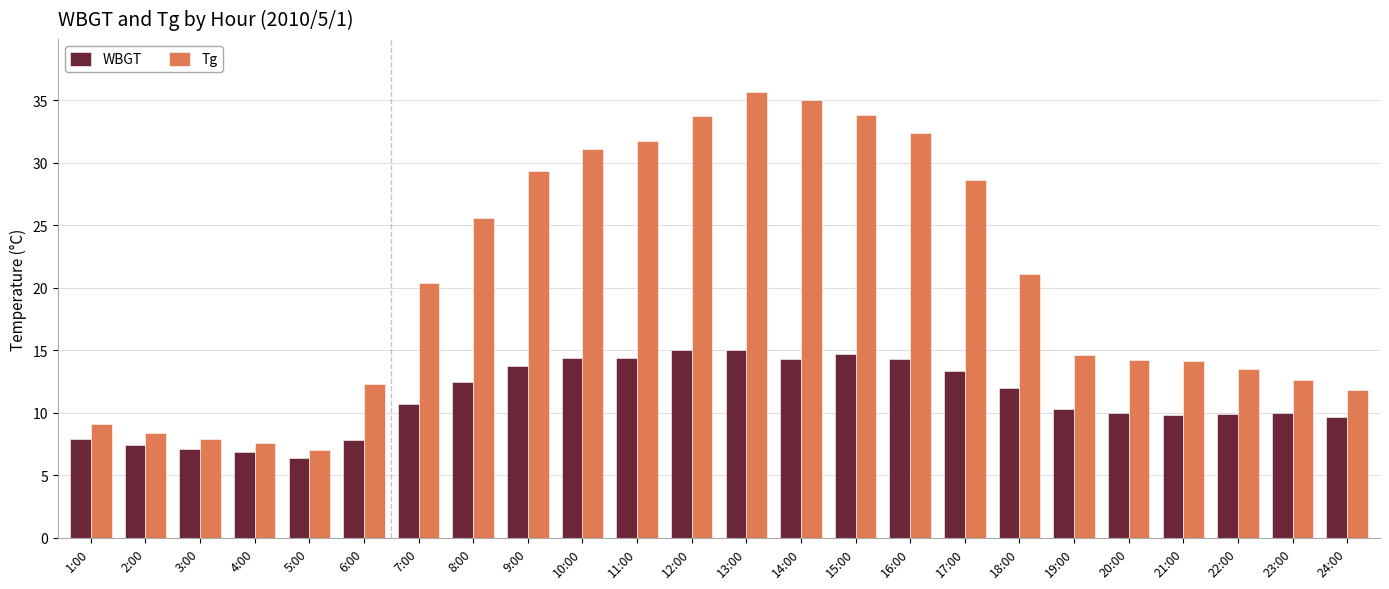

Between 10:00 and 18:00, which series saw the biggest shift?

Tg